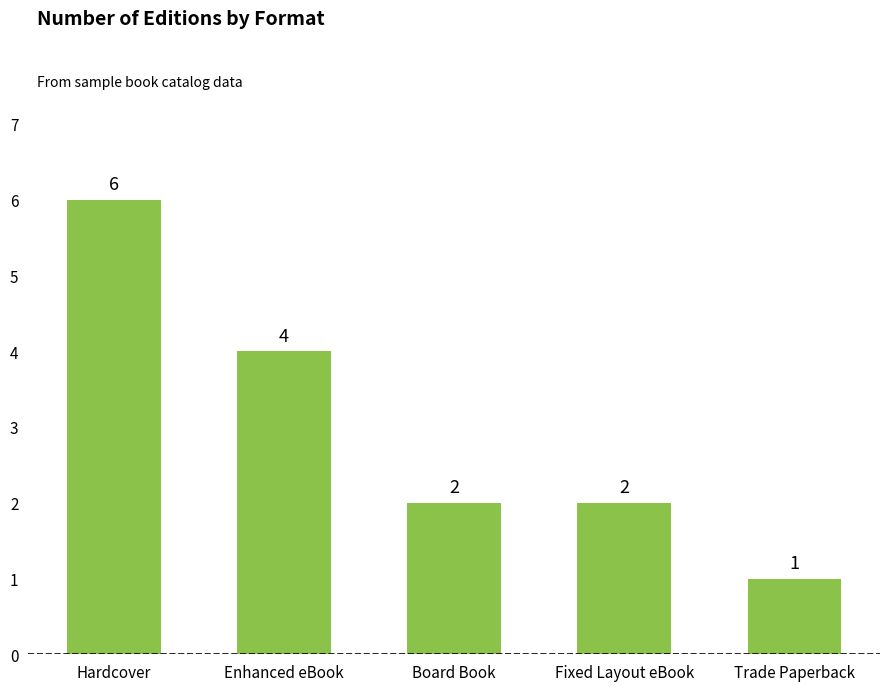

What is the maximum value shown in the chart?

6